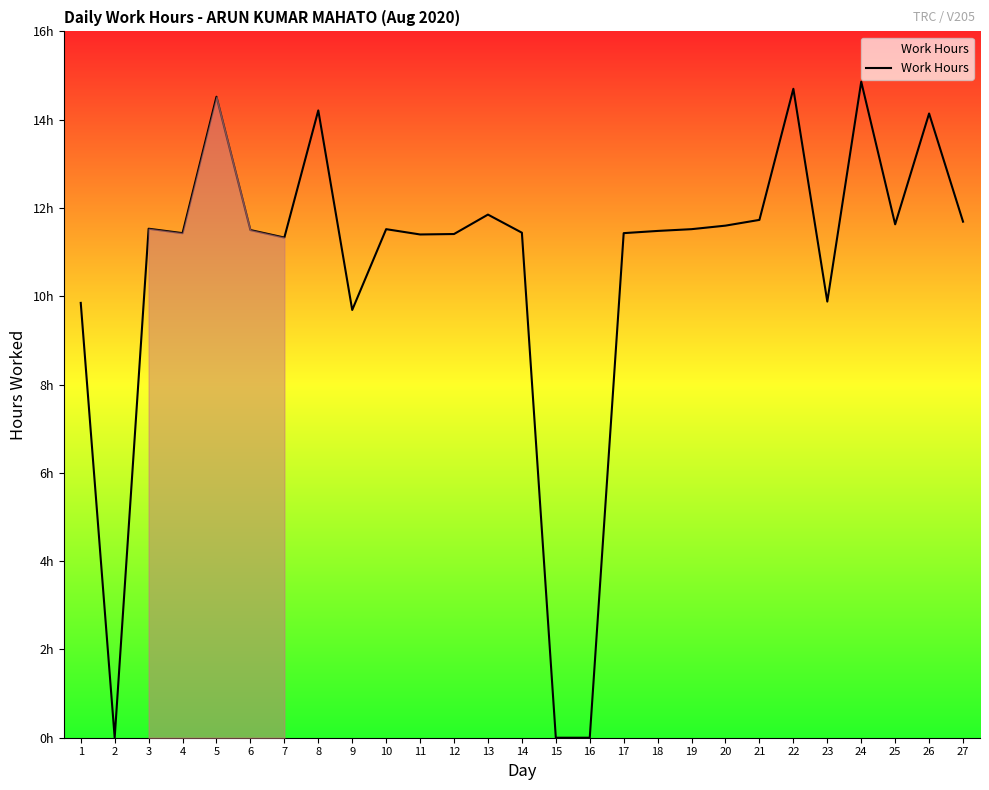

What is the value of the 6th point from the left?

11.5